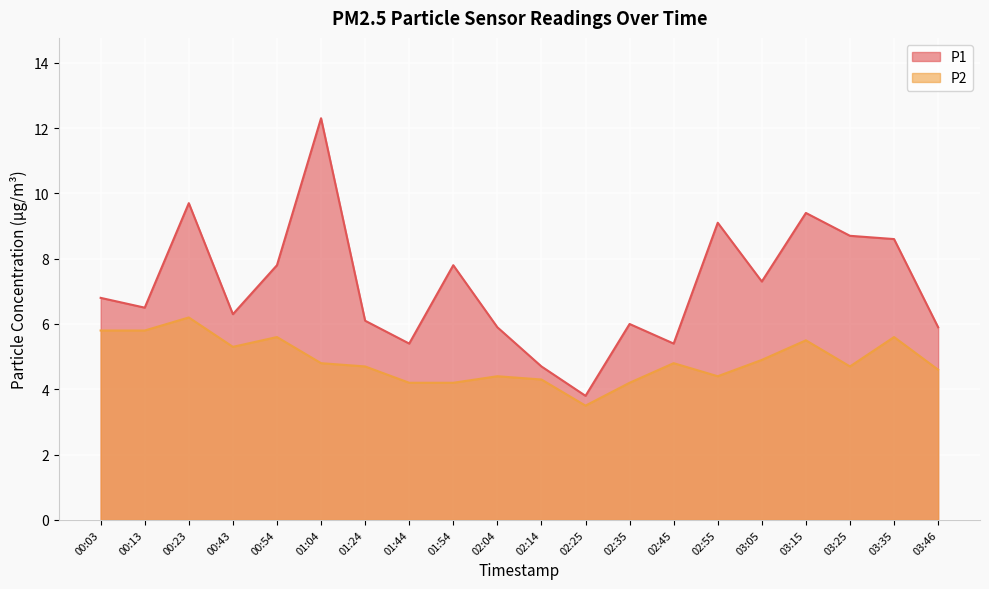

Which has a higher value, 02:35 or 03:05?

03:05